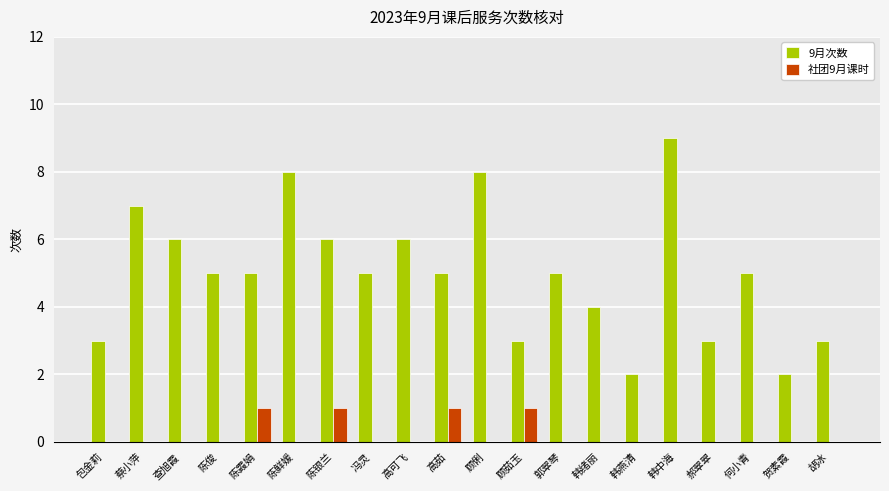

What is the sum of the 9月次数 values at 陈霞娟 and 蔡小萍?

12